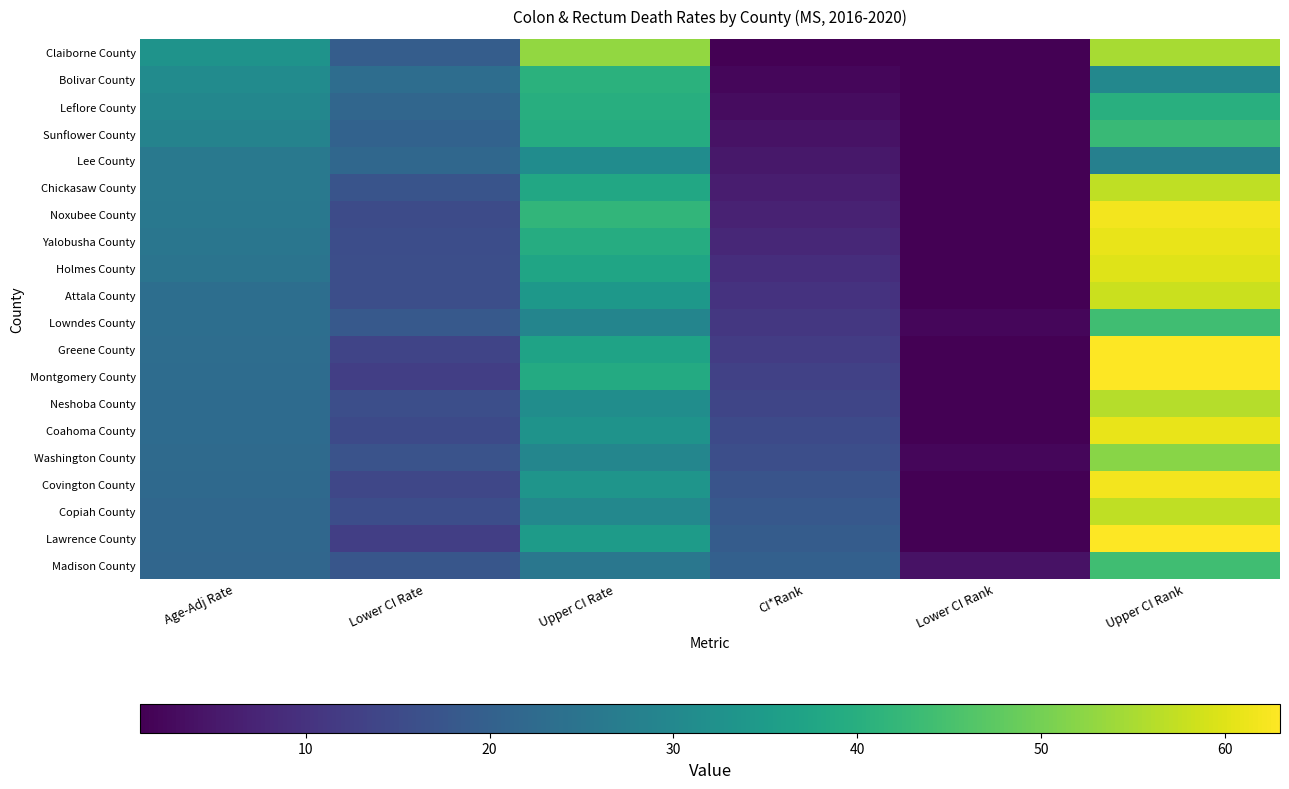

Rank the series by their maximum value, from highest to lowest.

Greene County, Montgomery County, Lawrence County, Noxubee County, Covington County, Yalobusha County, Coahoma County, Holmes County, Attala County, Chickasaw County, Copiah County, Neshoba County, Claiborne County, Washington County, Lowndes County, Madison County, Sunflower County, Bolivar County, Leflore County, Lee County